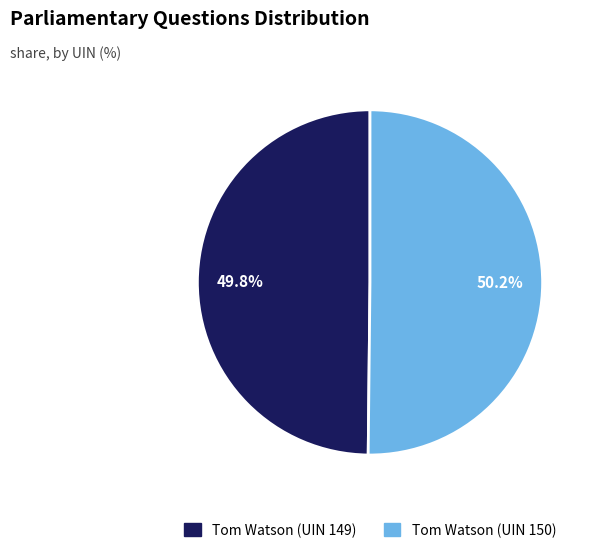

To the nearest percent, what portion does Tom Watson (UIN 150) represent?

50%